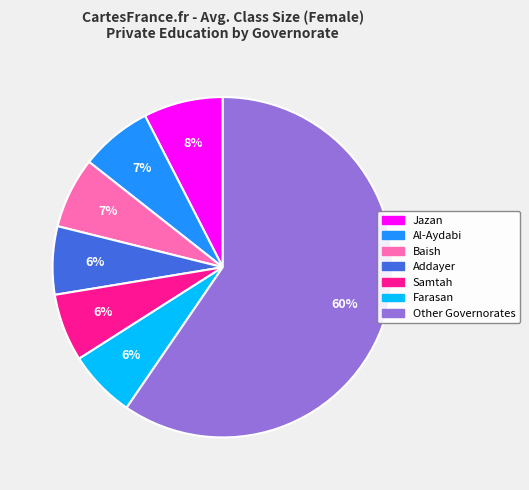

How many segments does this pie chart have?

7